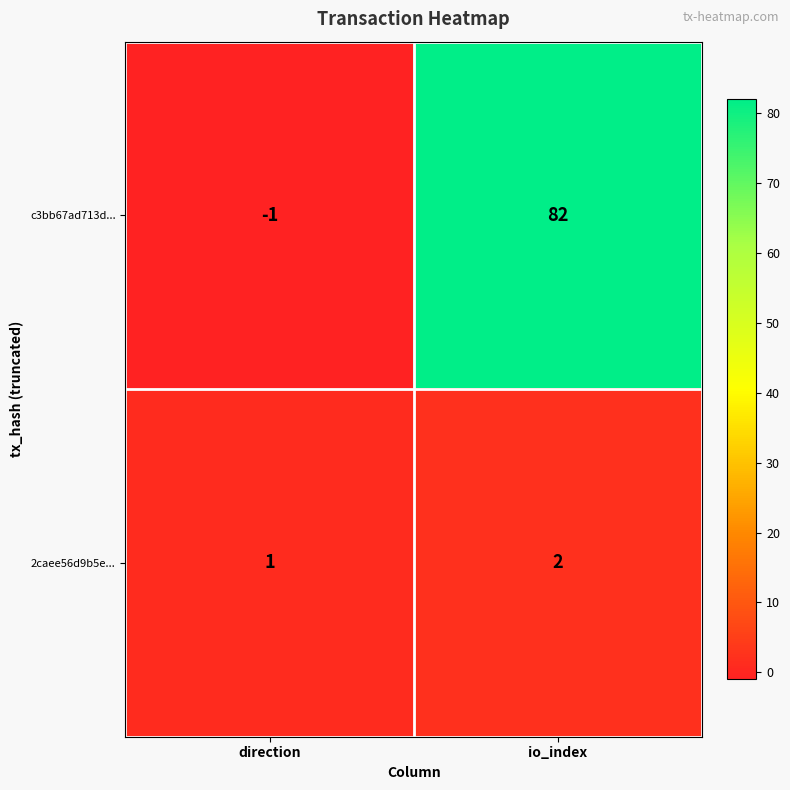

Which series changed the most between direction and io_index?

c3bb67ad713d...